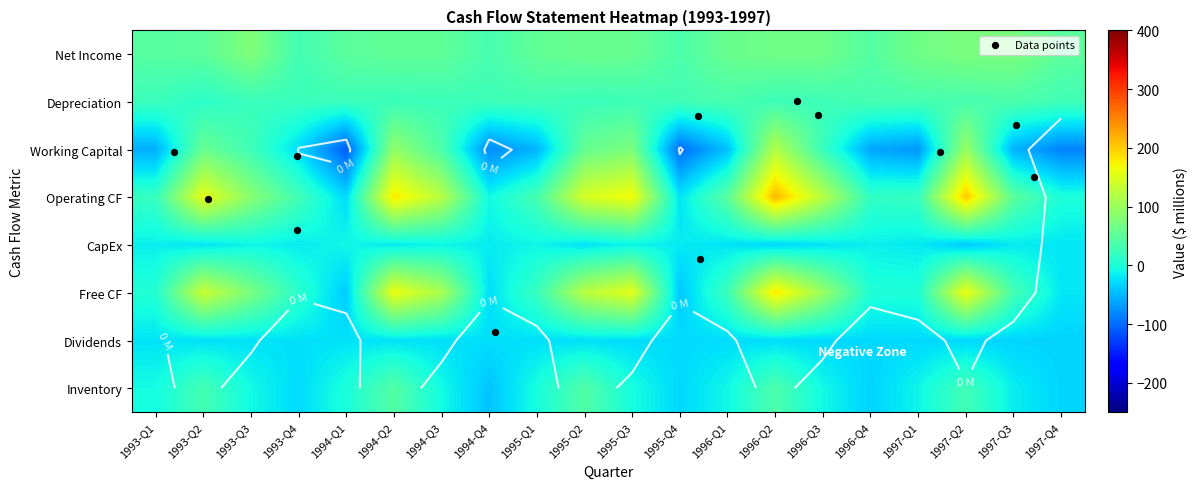

What is the maximum value shown in the chart?

214.4